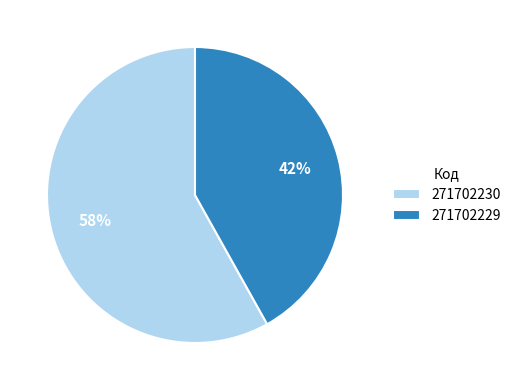

Count the number of slices in the pie.

2